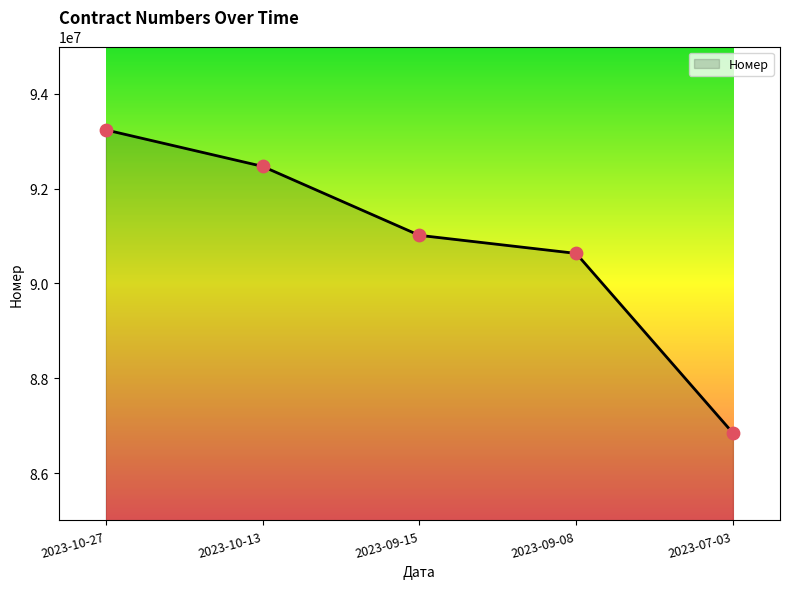

What is the change in value from 2023-10-13 to 2023-09-08?

-1836928